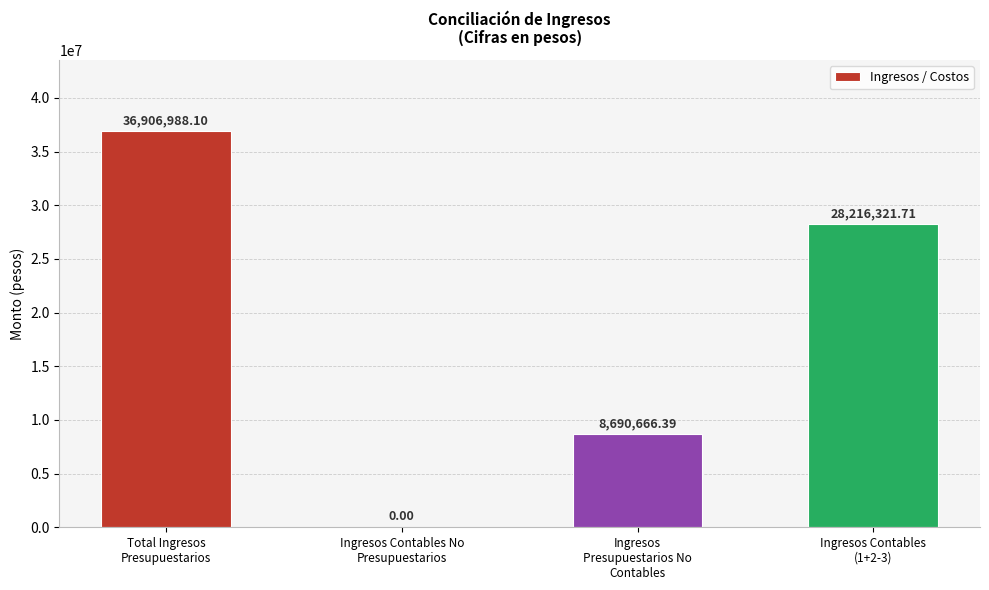

What is the sum of all values?

73813976.2